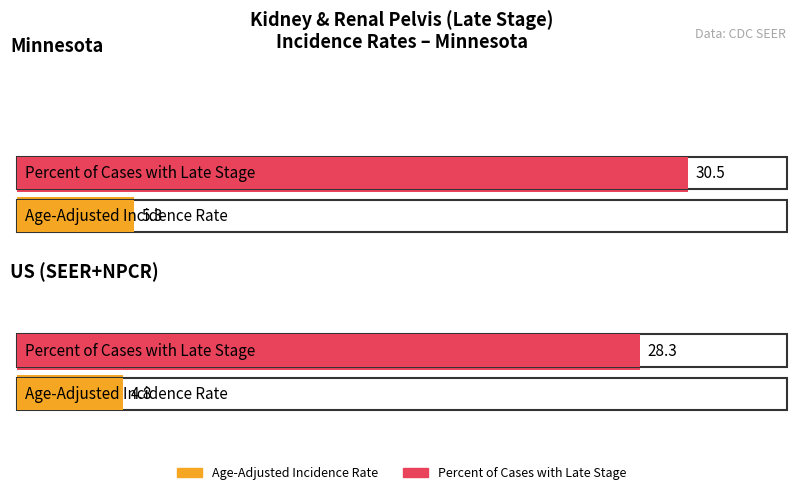

Which series has the largest total across all categories?

Percent of Cases with Late Stage